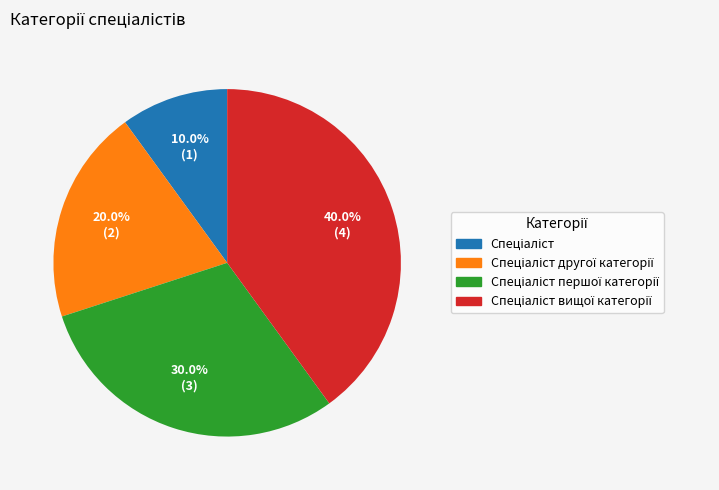

Is there any slice that represents more than half of the pie?

No